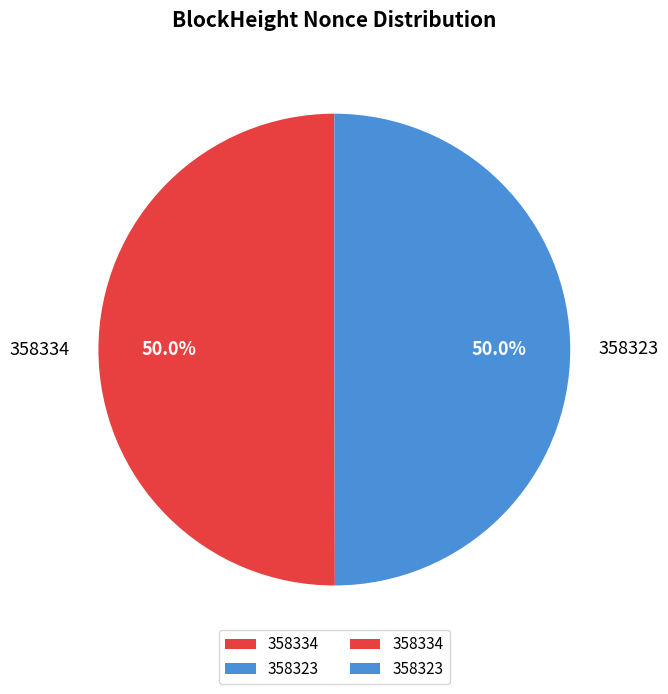

Count the number of slices in the pie.

2